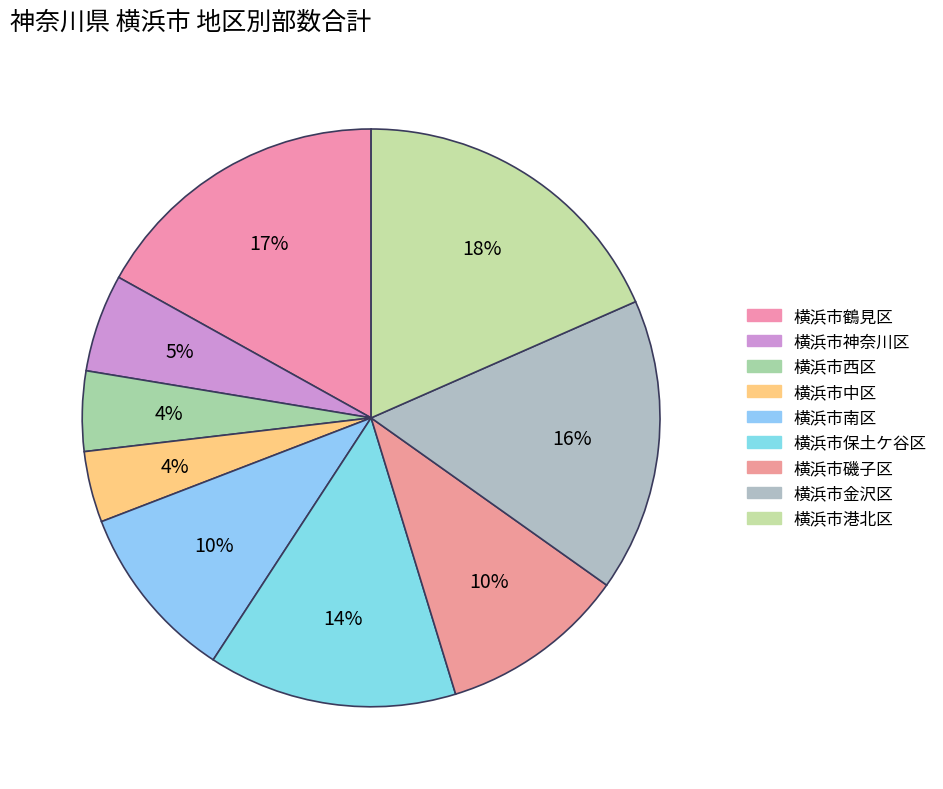

What is the ratio of the value at 横浜市神奈川区 to the value at 横浜市金沢区?

0.3